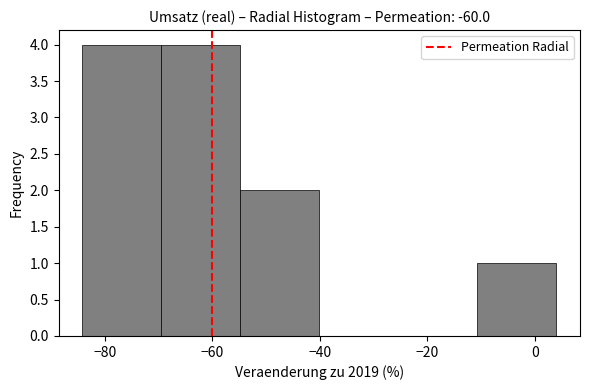

Reading left to right, list every bar in this chart as the range it spans on the x-axis followed by its height. Neither the bar edges nor the heights are printed on the chart, so give them approximately, as read against the axes.

-84 to -70: 4
-70 to -54: 4
-54 to -40: 2
-40 to -26: 0
-26 to -10: 0
-10 to 4: 1